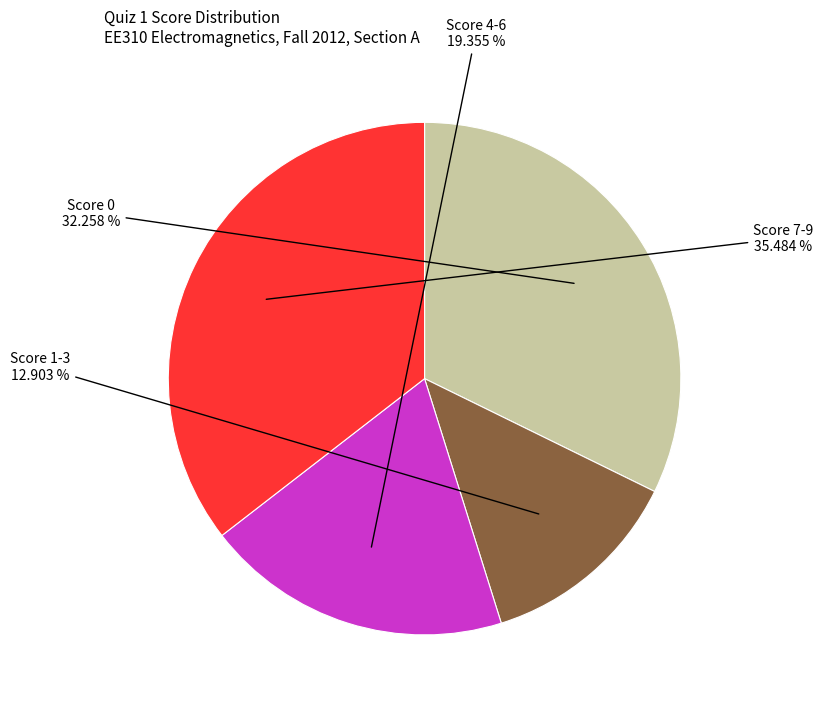

How many segments does this pie chart have?

4